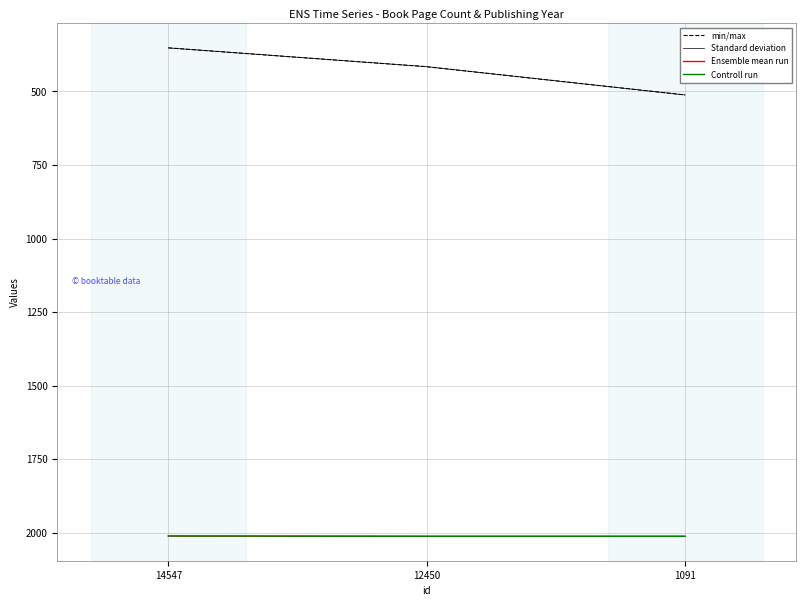

Does the chart display data point markers on the line(s)?

No